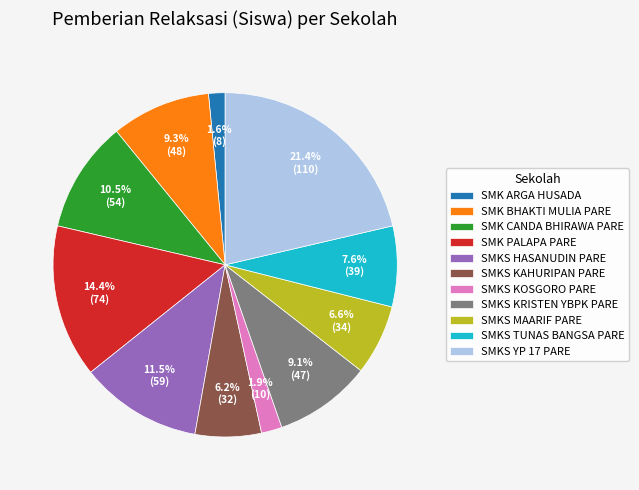

To the nearest percent, what is the difference between the SMKS KAHURIPAN PARE and SMK ARGA HUSADA slice percentages?

5%